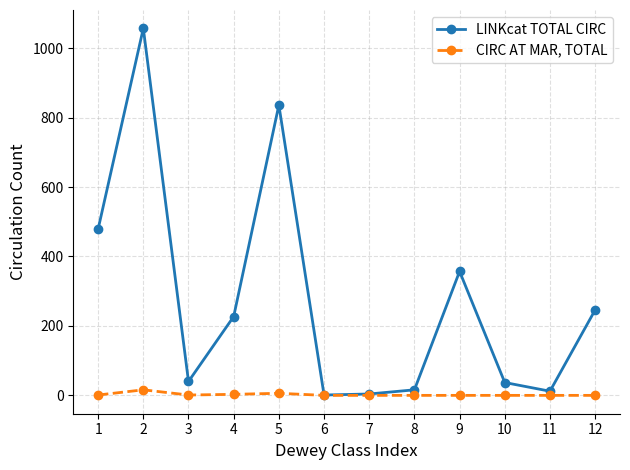

At which category is the sum across all series the highest?

2